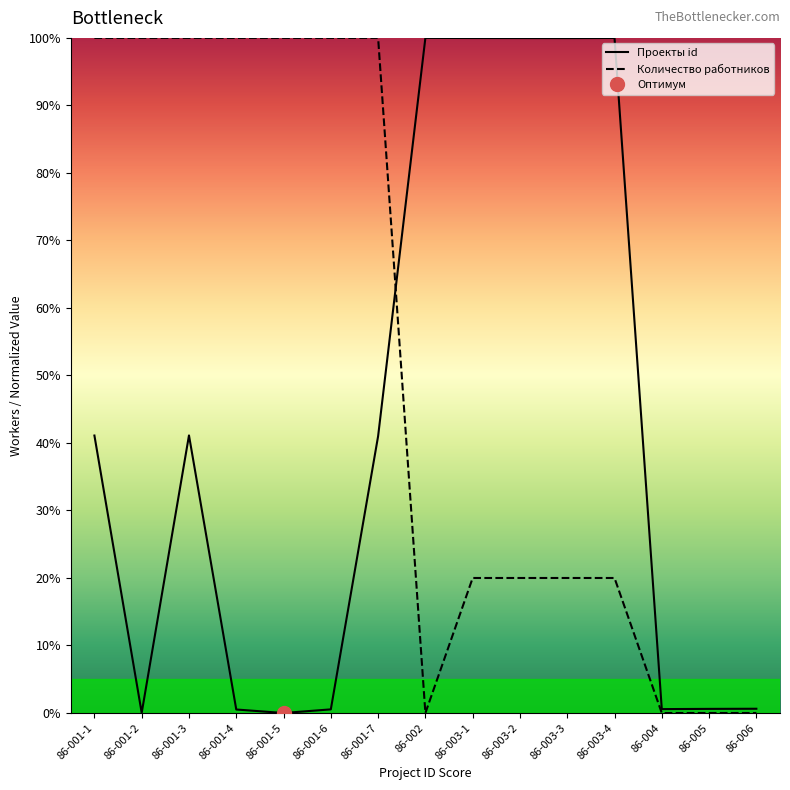

At which label is Количество работников closest to 49?

86-003-1